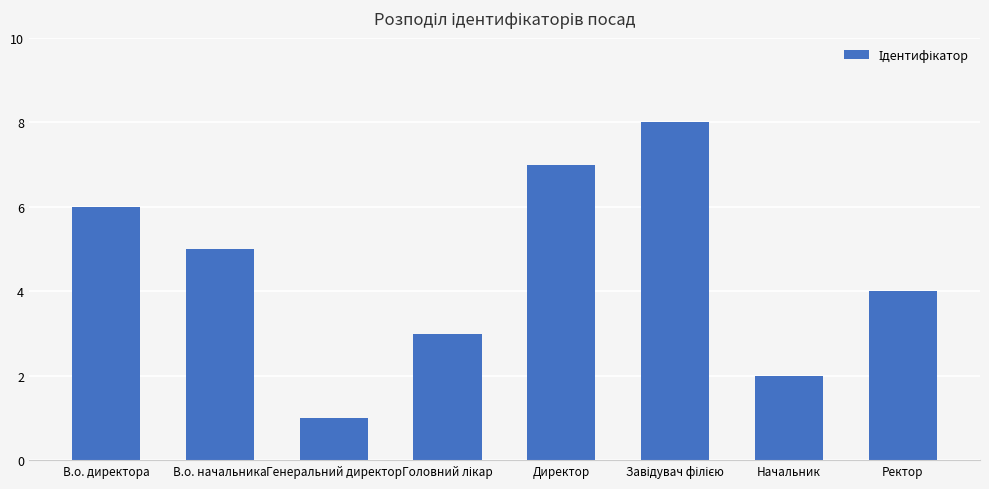

What is the change in value from Генеральний директор to Директор?

+6